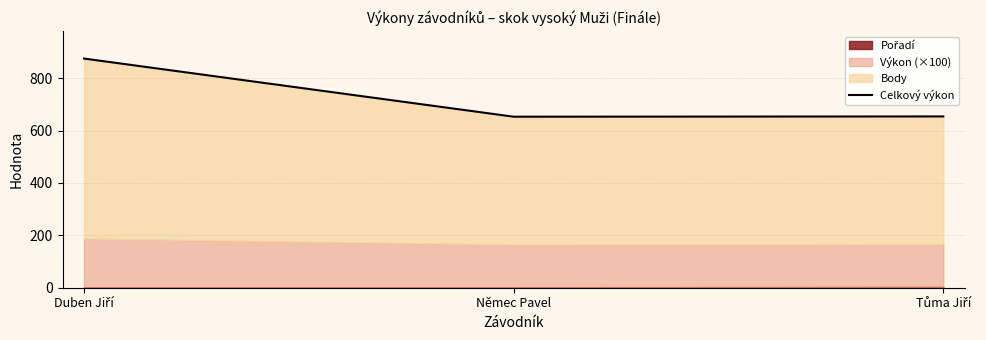

Between Němec Pavel and Tůma Jiří, which is larger?

Tůma Jiří